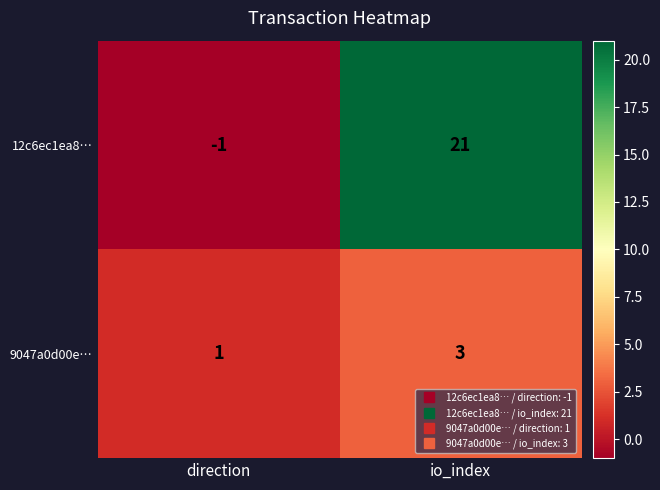

What is the sum of the 9047a0d00e… values at direction and io_index?

4